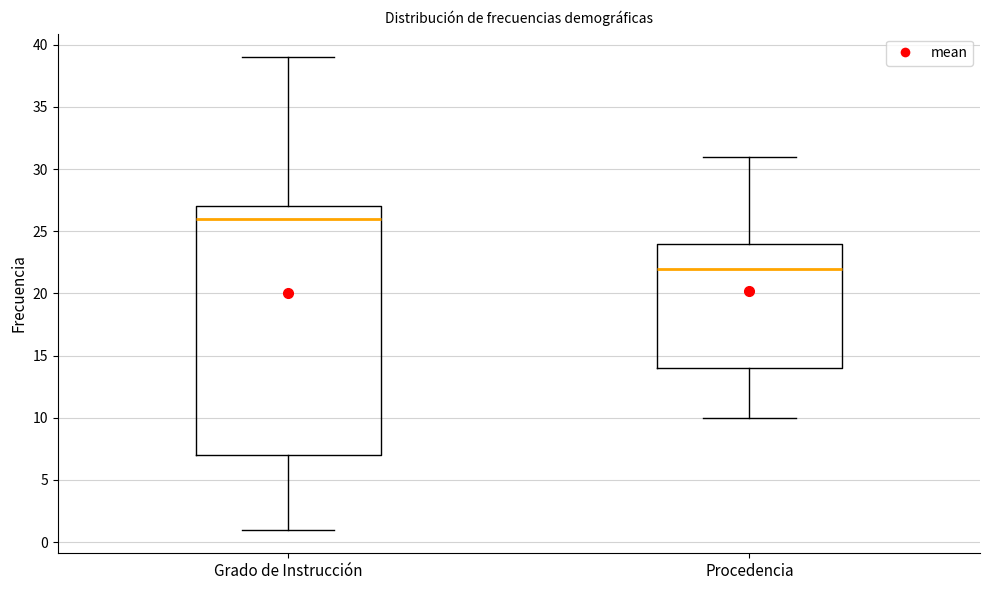

Comparing the boxes themselves (not the whiskers), which one is the tallest?

Grado de Instrucción